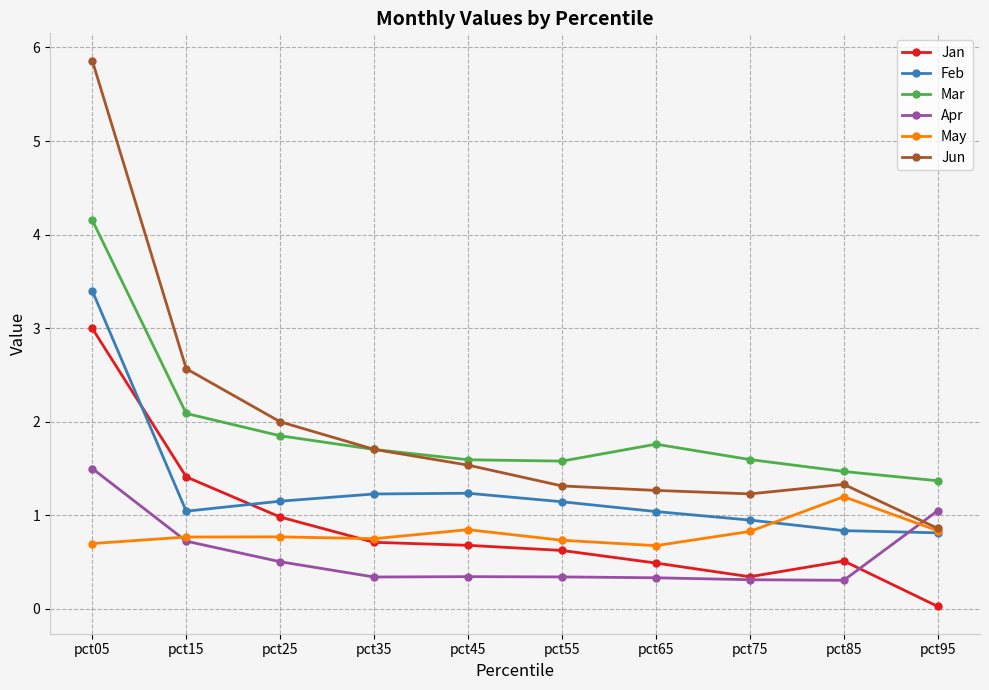

How many lines are shown in the chart?

6